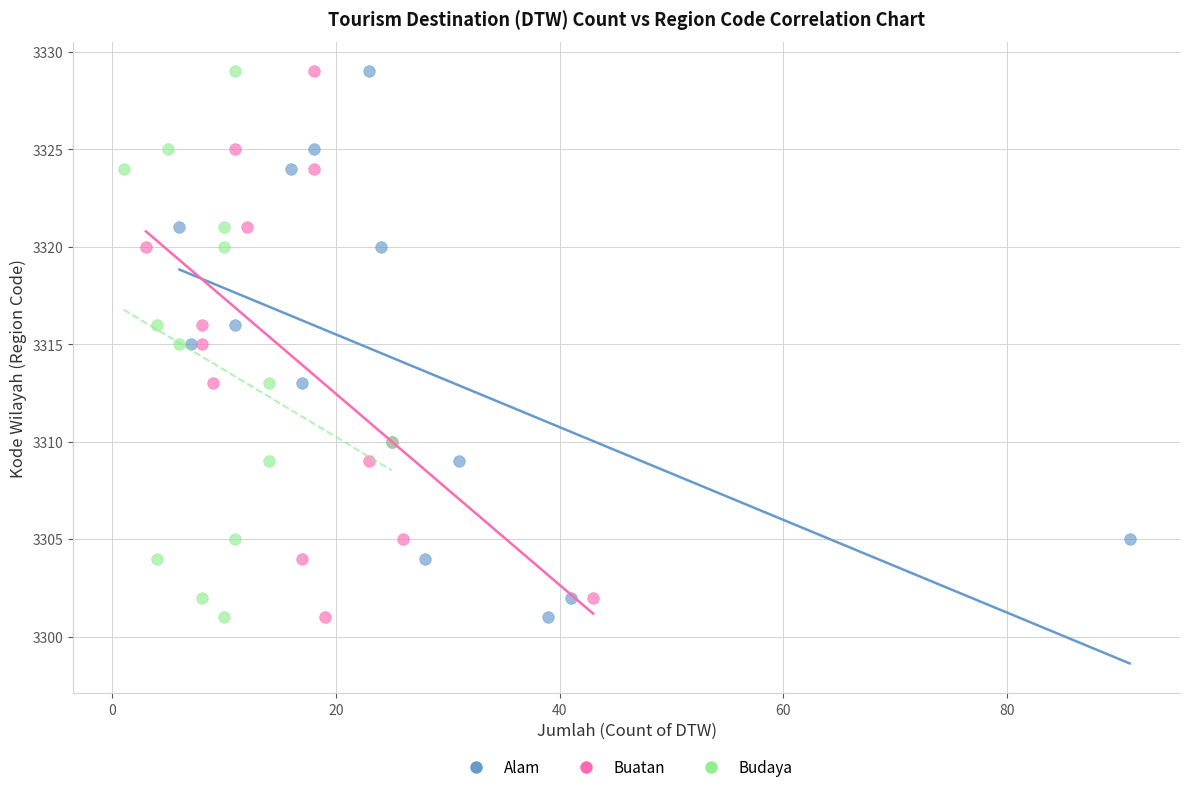

What are all the series names shown in the legend?

Alam, Buatan, Budaya